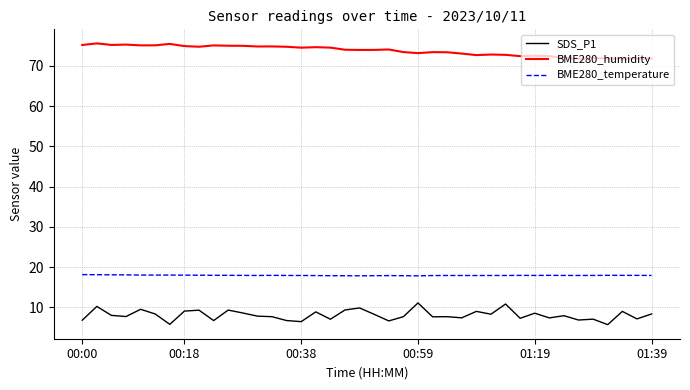

What is the highest value of the SDS_P1 series?

11.1